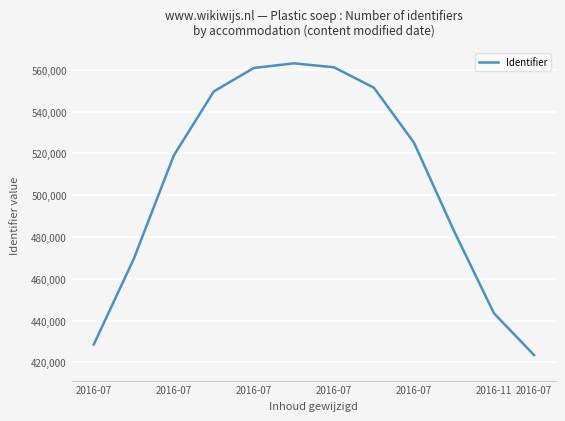

What is the greatest value displayed?

563133